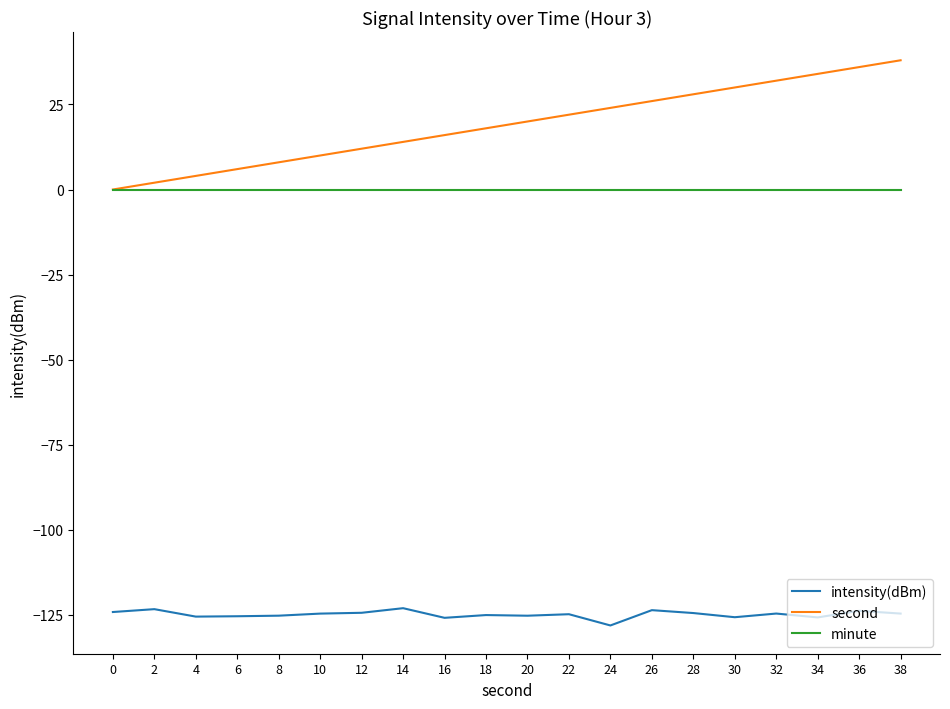

True or false: second and intensity(dBm) intersect in this chart.

False